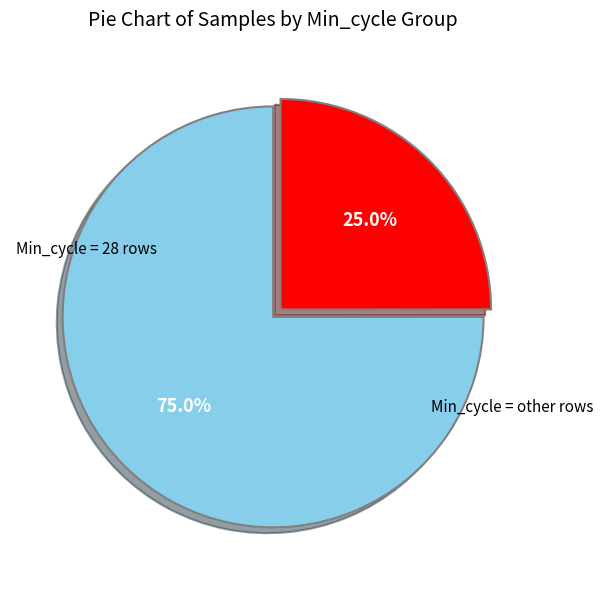

Does any single category account for the majority?

Yes